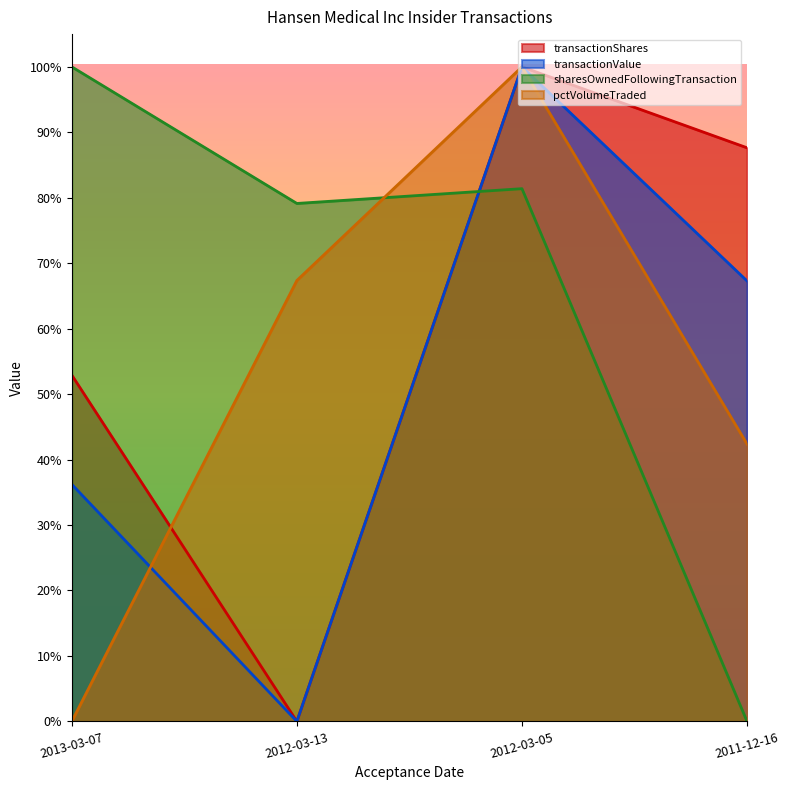

True or false: sharesOwnedFollowingTransaction has a value of 0.2 at 2013-03-07.

False